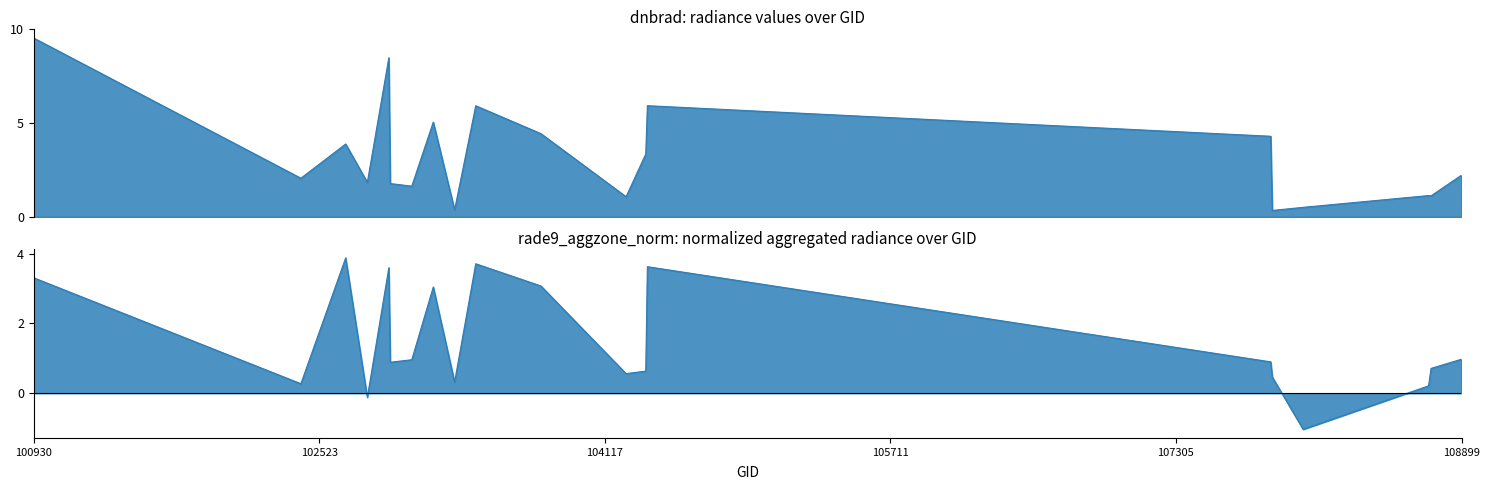

What is the value of the rade9_aggzone_norm point at the 2nd from the left?

0.3